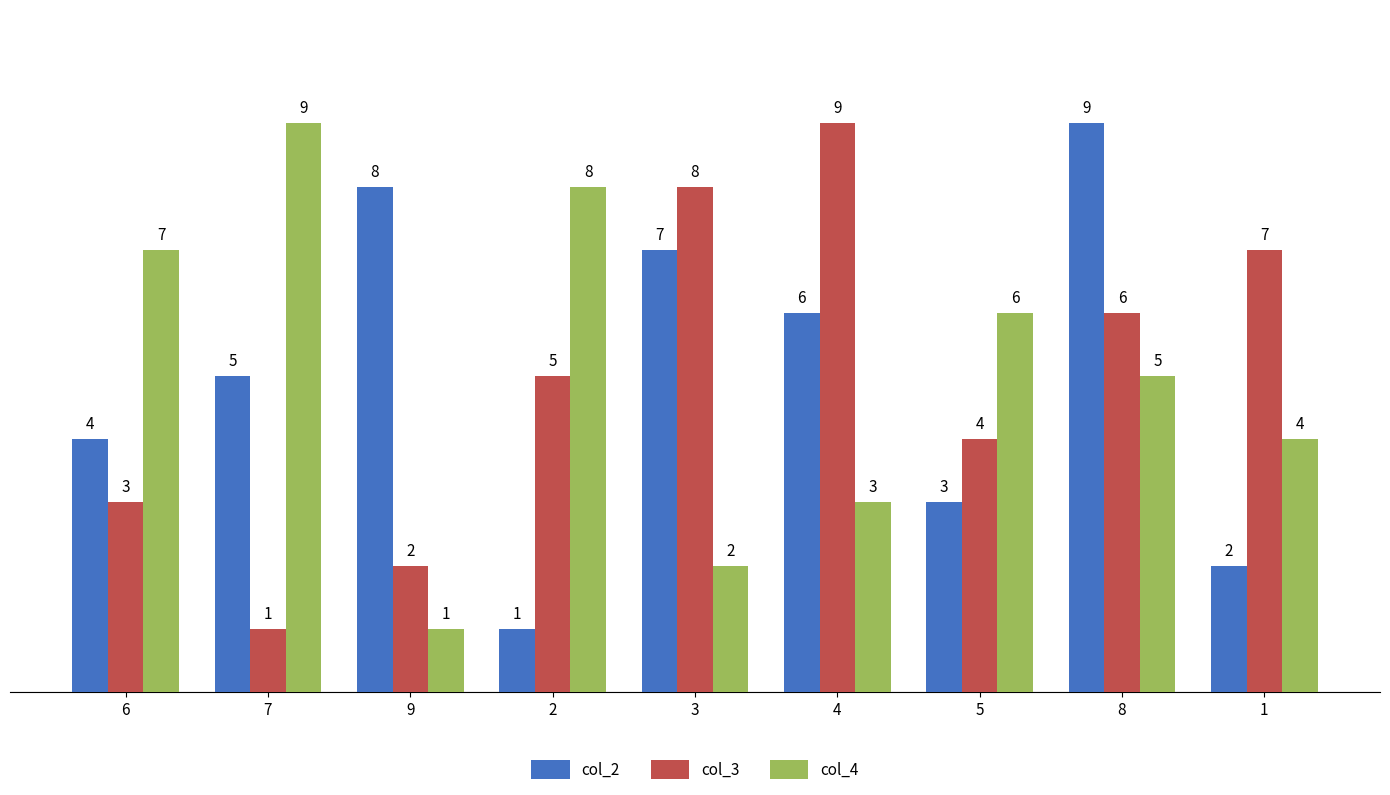

Reading left to right, list all the values displayed in this chart.

col_2: 6=4	7=5	9=8	2=1	3=7	4=6	5=3	8=9	1=2
col_3: 6=3	7=1	9=2	2=5	3=8	4=9	5=4	8=6	1=7
col_4: 6=7	7=9	9=1	2=8	3=2	4=3	5=6	8=5	1=4